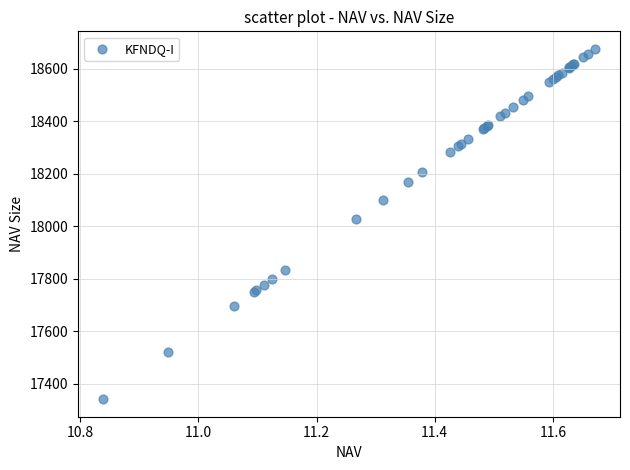

What Y value in the scatter plot is closest to 18007?

18025.6